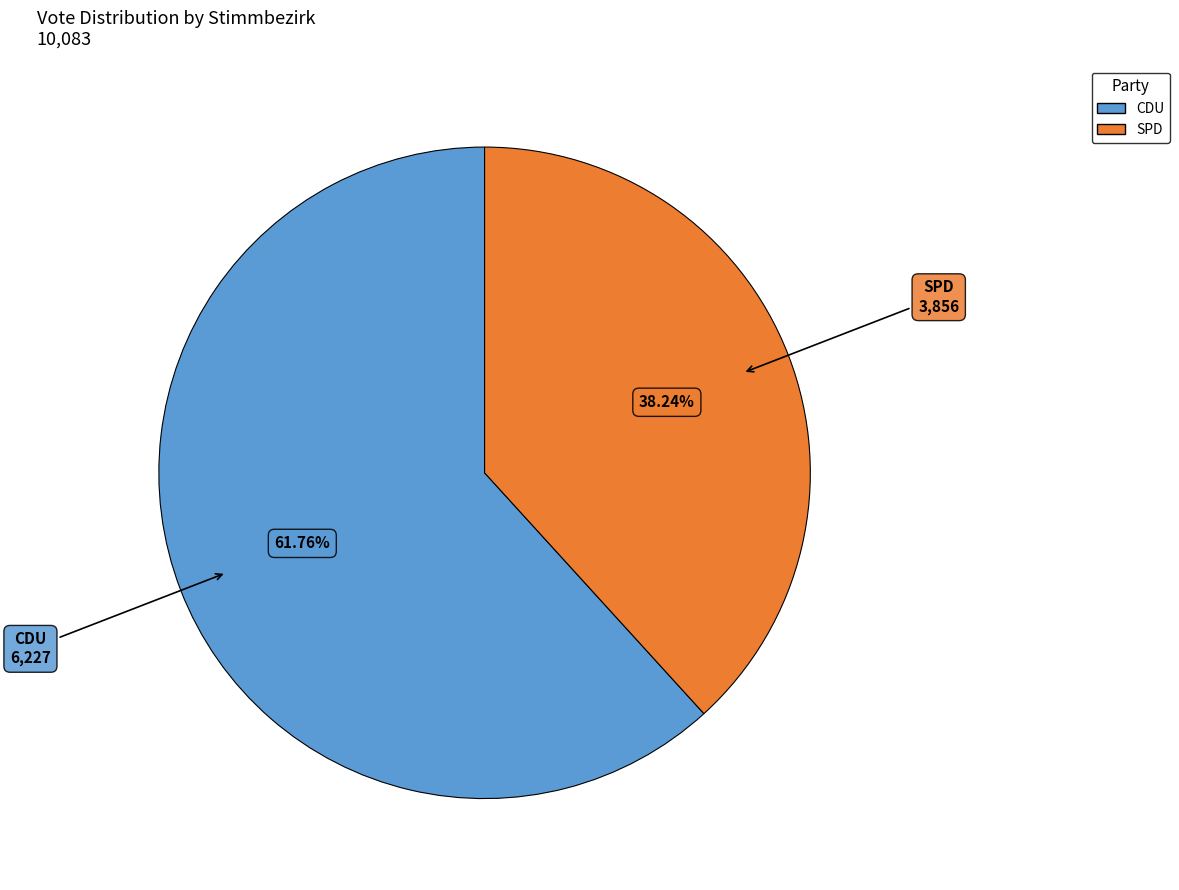

Does any single category account for the majority?

Yes